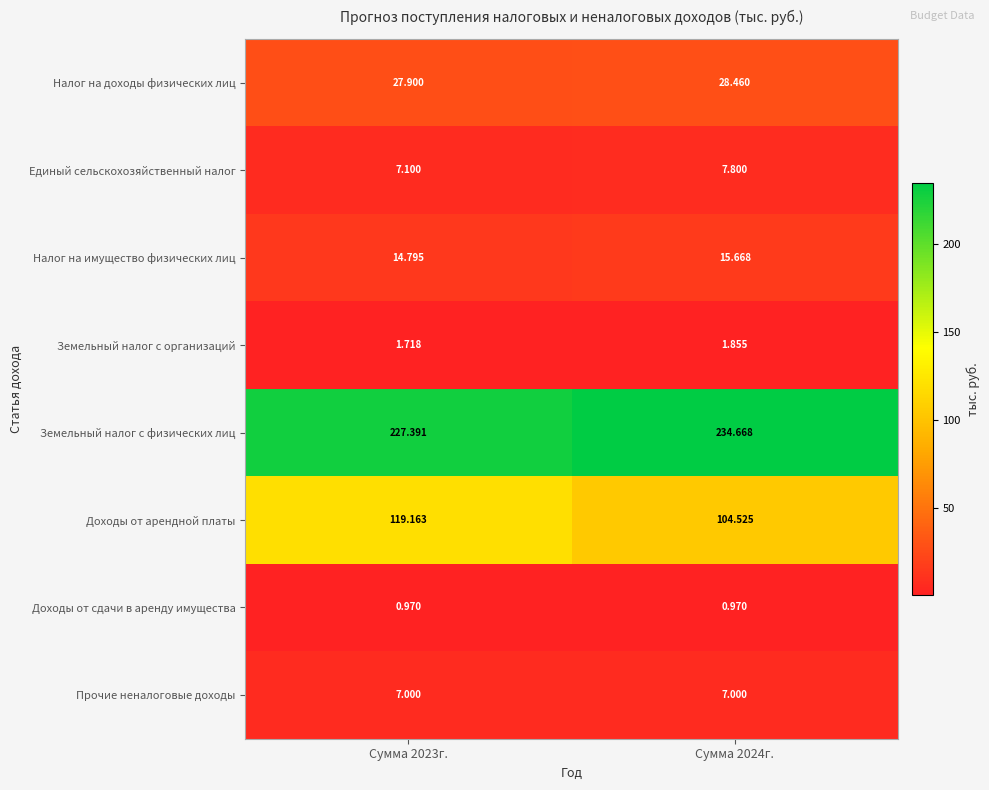

At Сумма 2023г., list the series in order from largest to smallest.

Земельный налог с физических лиц, Доходы от арендной платы, Налог на доходы физических лиц, Налог на имущество физических лиц, Единый сельскохозяйственный налог, Прочие неналоговые доходы, Земельный налог с организаций, Доходы от сдачи в аренду имущества